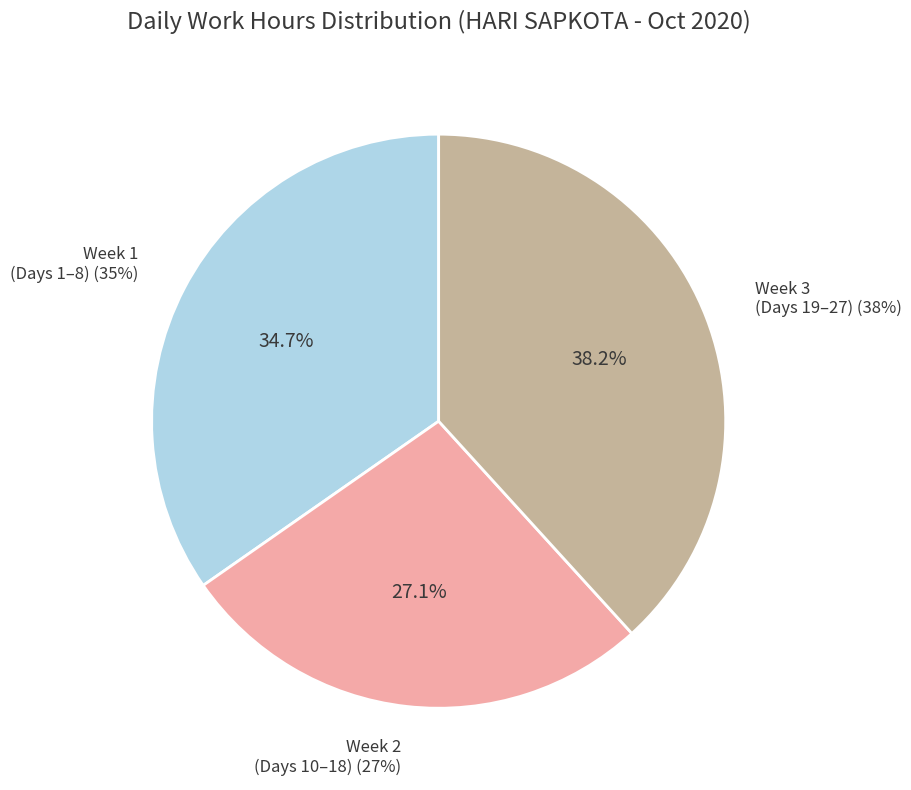

Is it true that Day 15 is 1% of the pie?

False